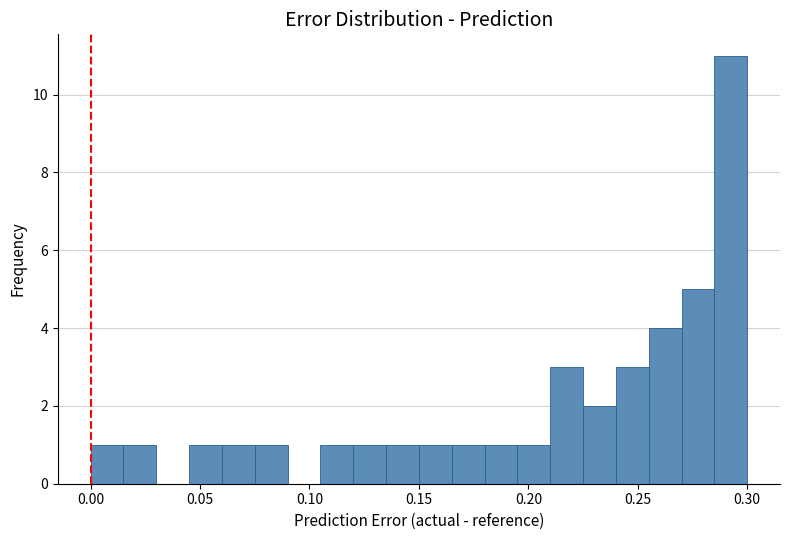

Read against the x-axis, roughly where is the centre of the tallest bar?

0.295